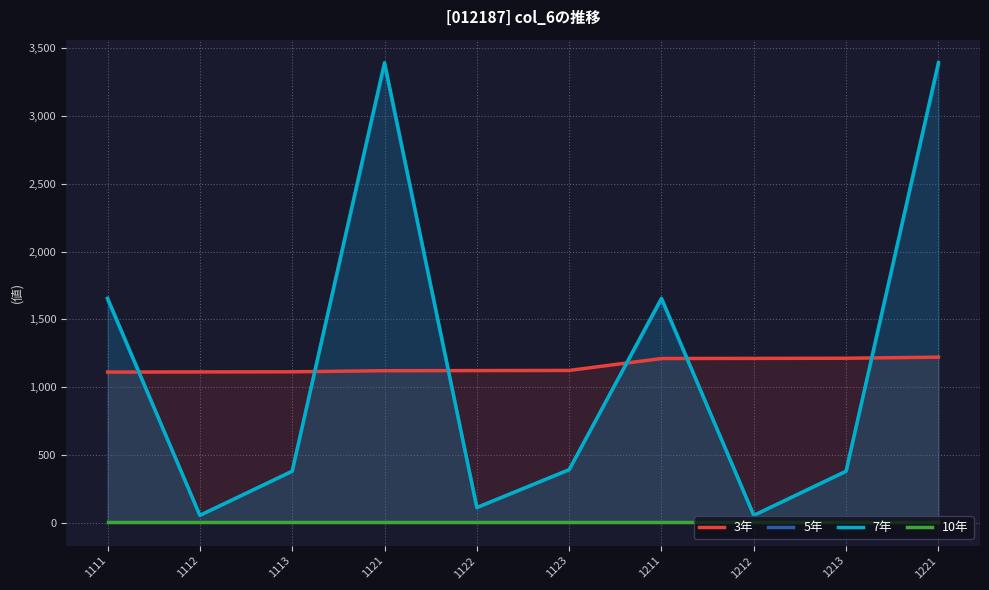

At how many categories does at least one series exceed 3321?

2